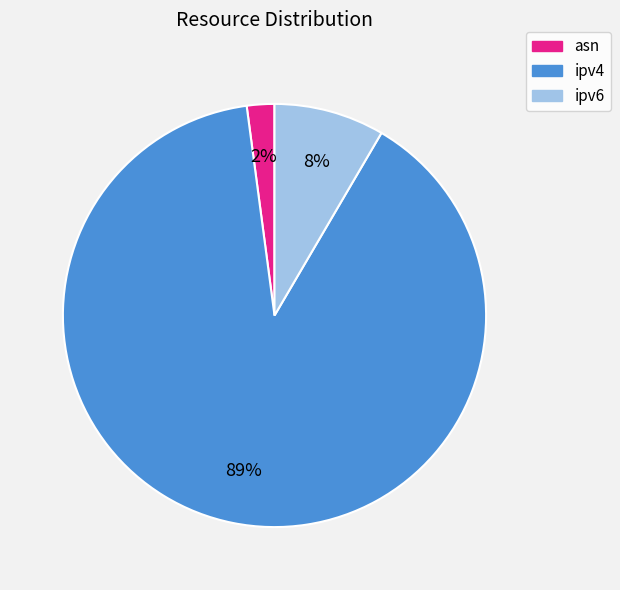

Approximately how many times larger is the value at ipv6 compared to ipv4?

0.1